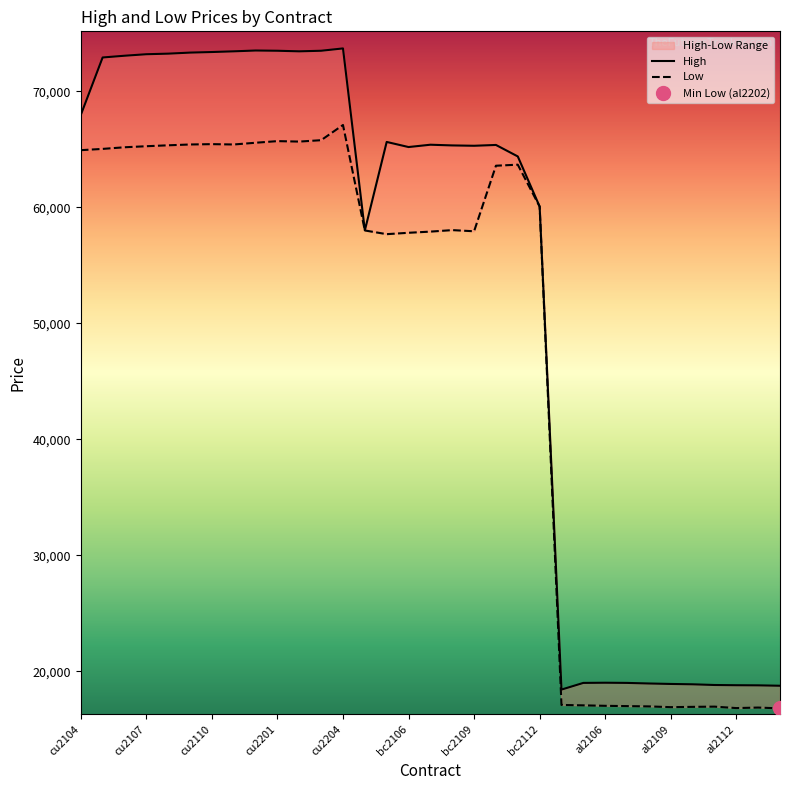

What is the difference between the High values at bc2112 and cu2112?

13450